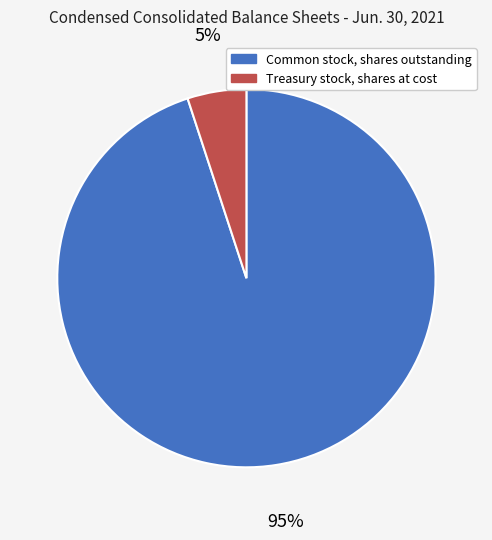

Between Common stock, shares outstanding and Treasury stock, shares at cost, which is larger?

Common stock, shares outstanding